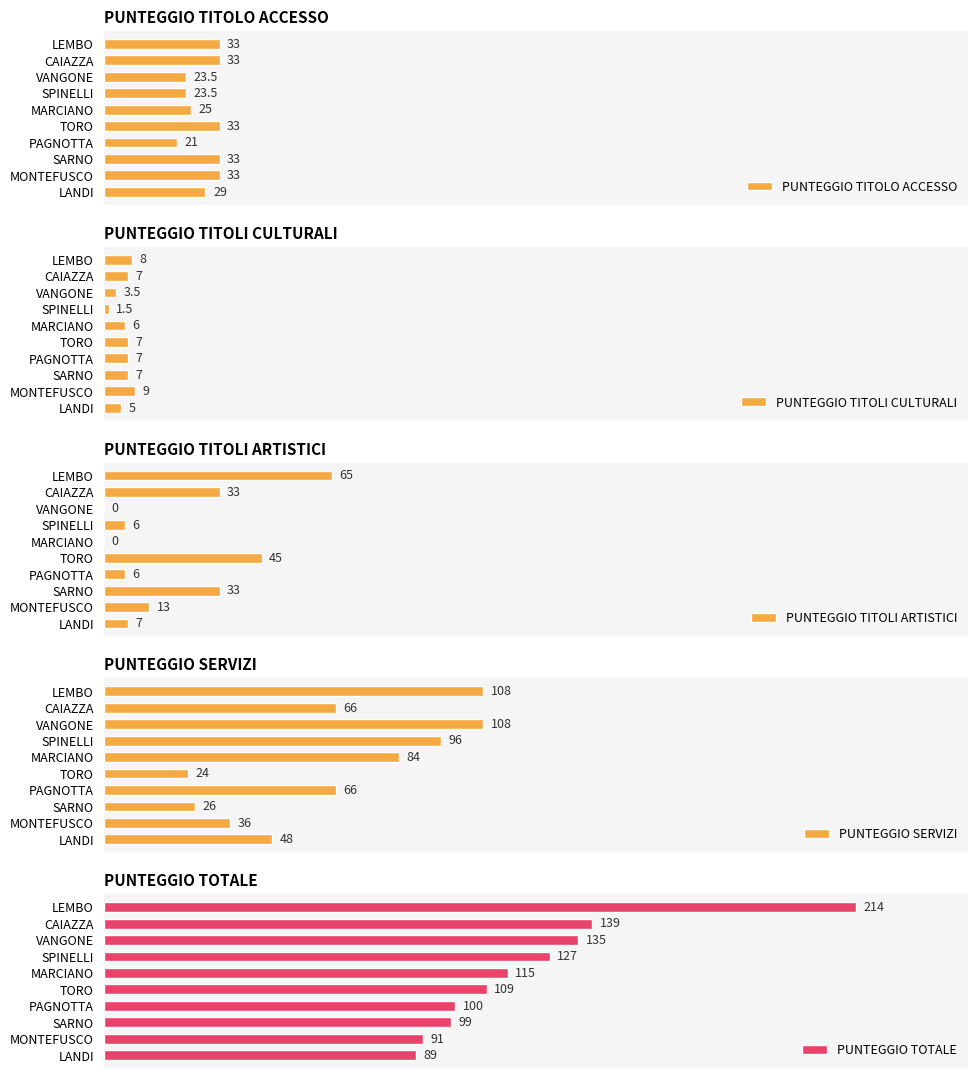

At which label is PUNTEGGIO TITOLI CULTURALI closest to 5?

LANDI